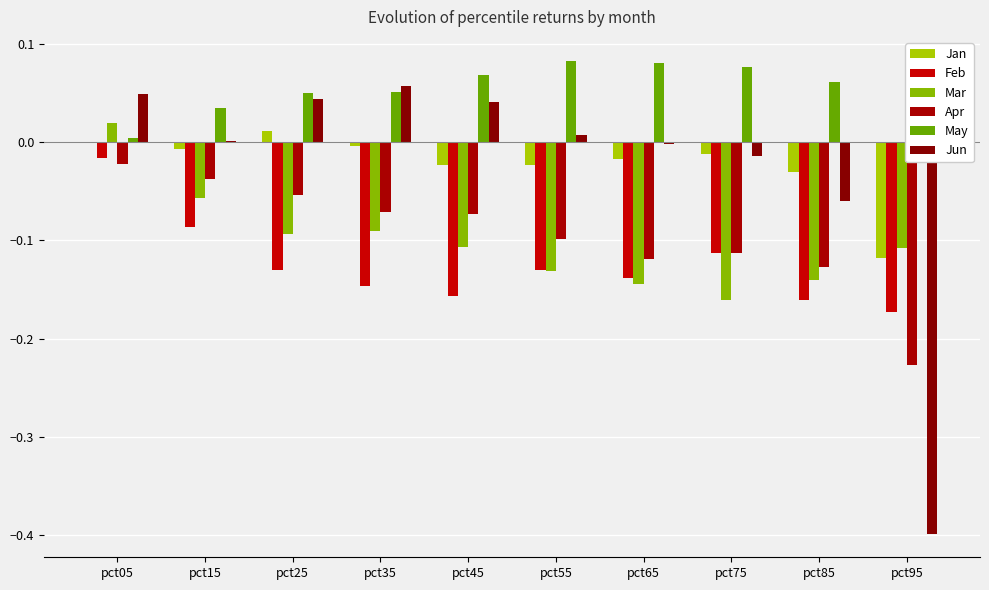

Count the number of data series in this chart.

6